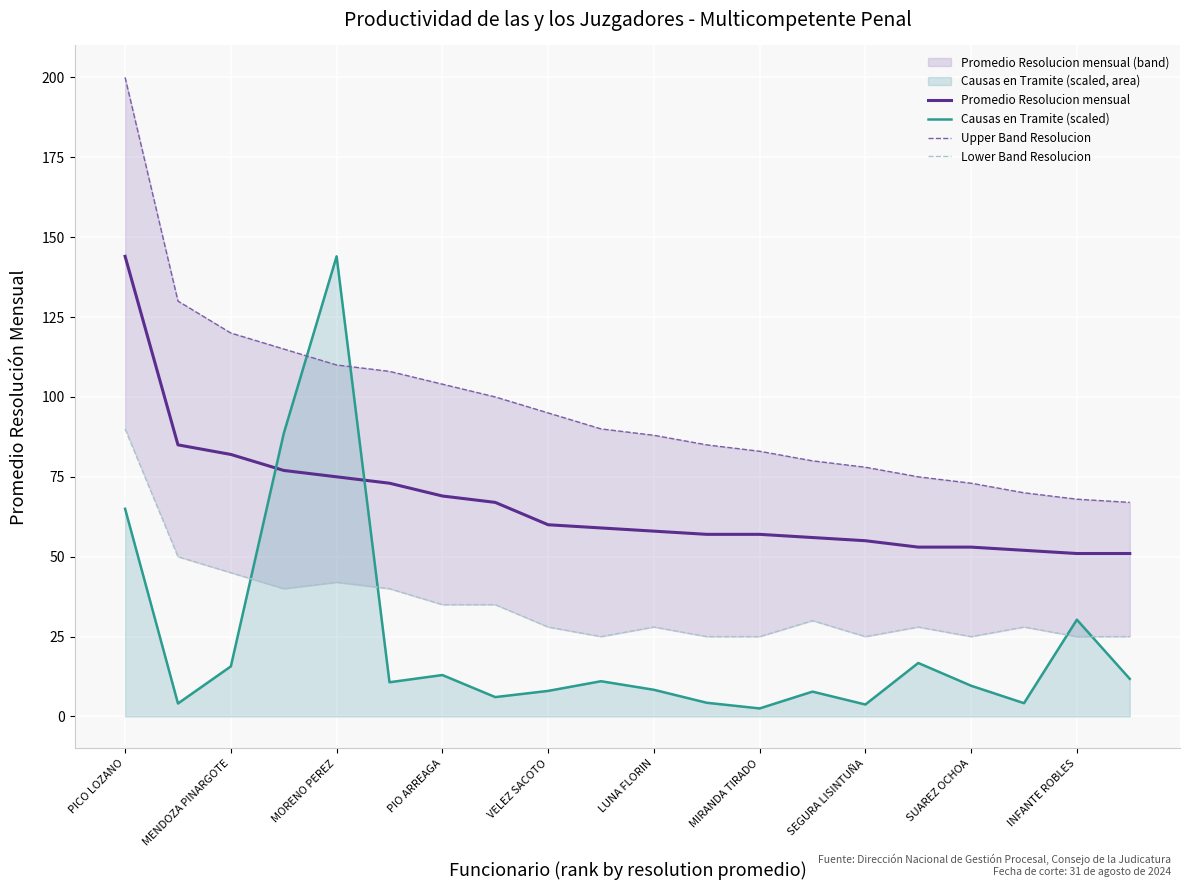

Which series ends up on top after the final intersection of Causas en Tramite (scaled) and Promedio Resolucion mensual?

Promedio Resolucion mensual